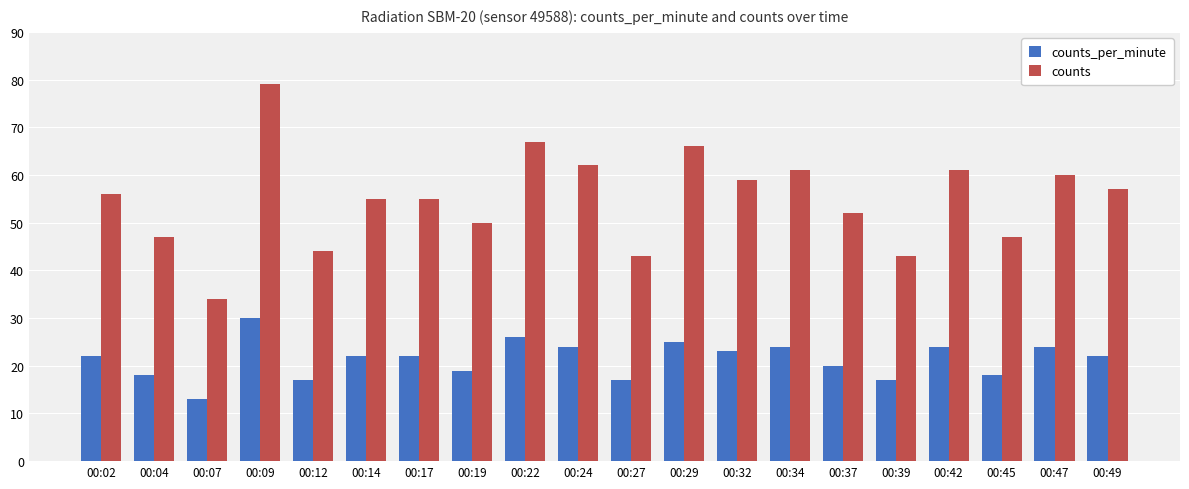

Reading right to left, what are all the values shown in this chart?

counts_per_minute: 22	24	18	24	17	20	24	23	25	17	24	26	19	22	22	17	30	13	18	22
counts: 57	60	47	61	43	52	61	59	66	43	62	67	50	55	55	44	79	34	47	56